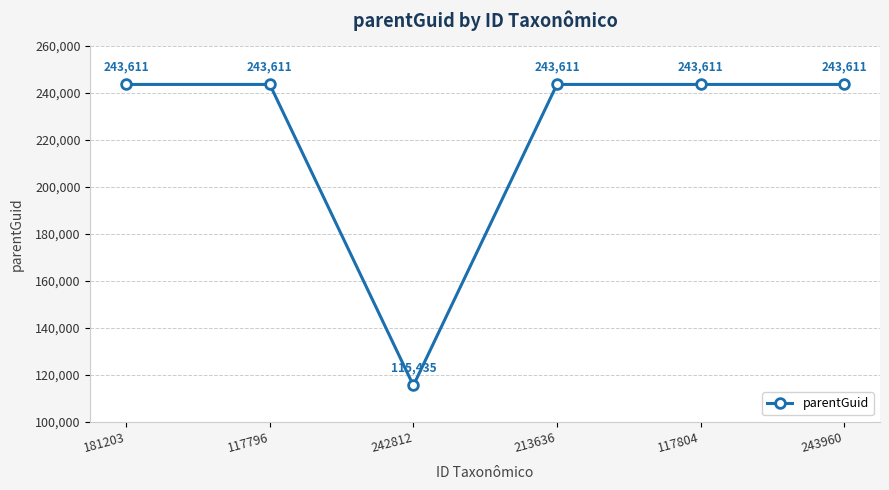

What position from the left is 117796?

2